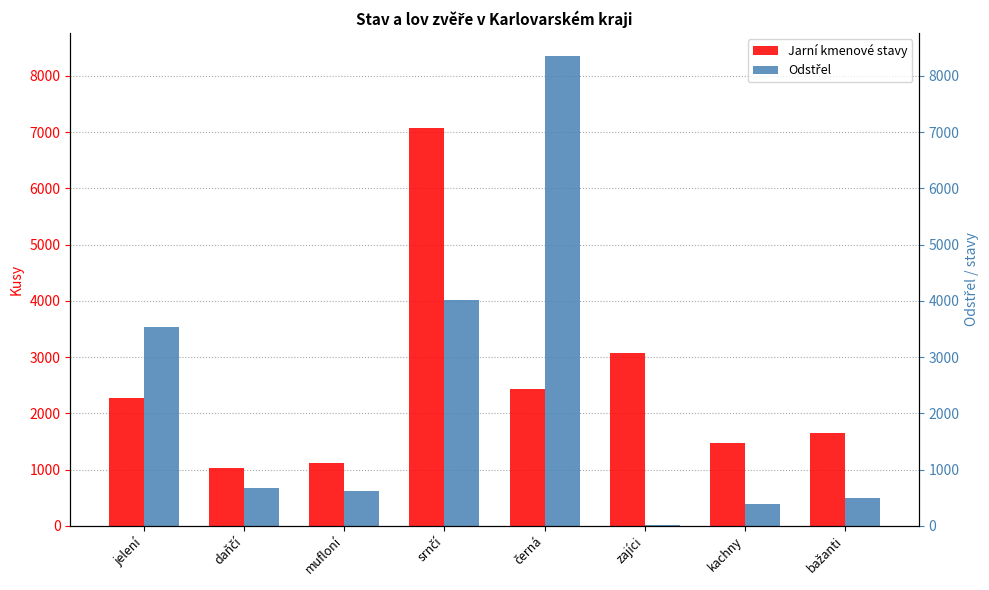

Which series has the widest spread of values?

Odstřel